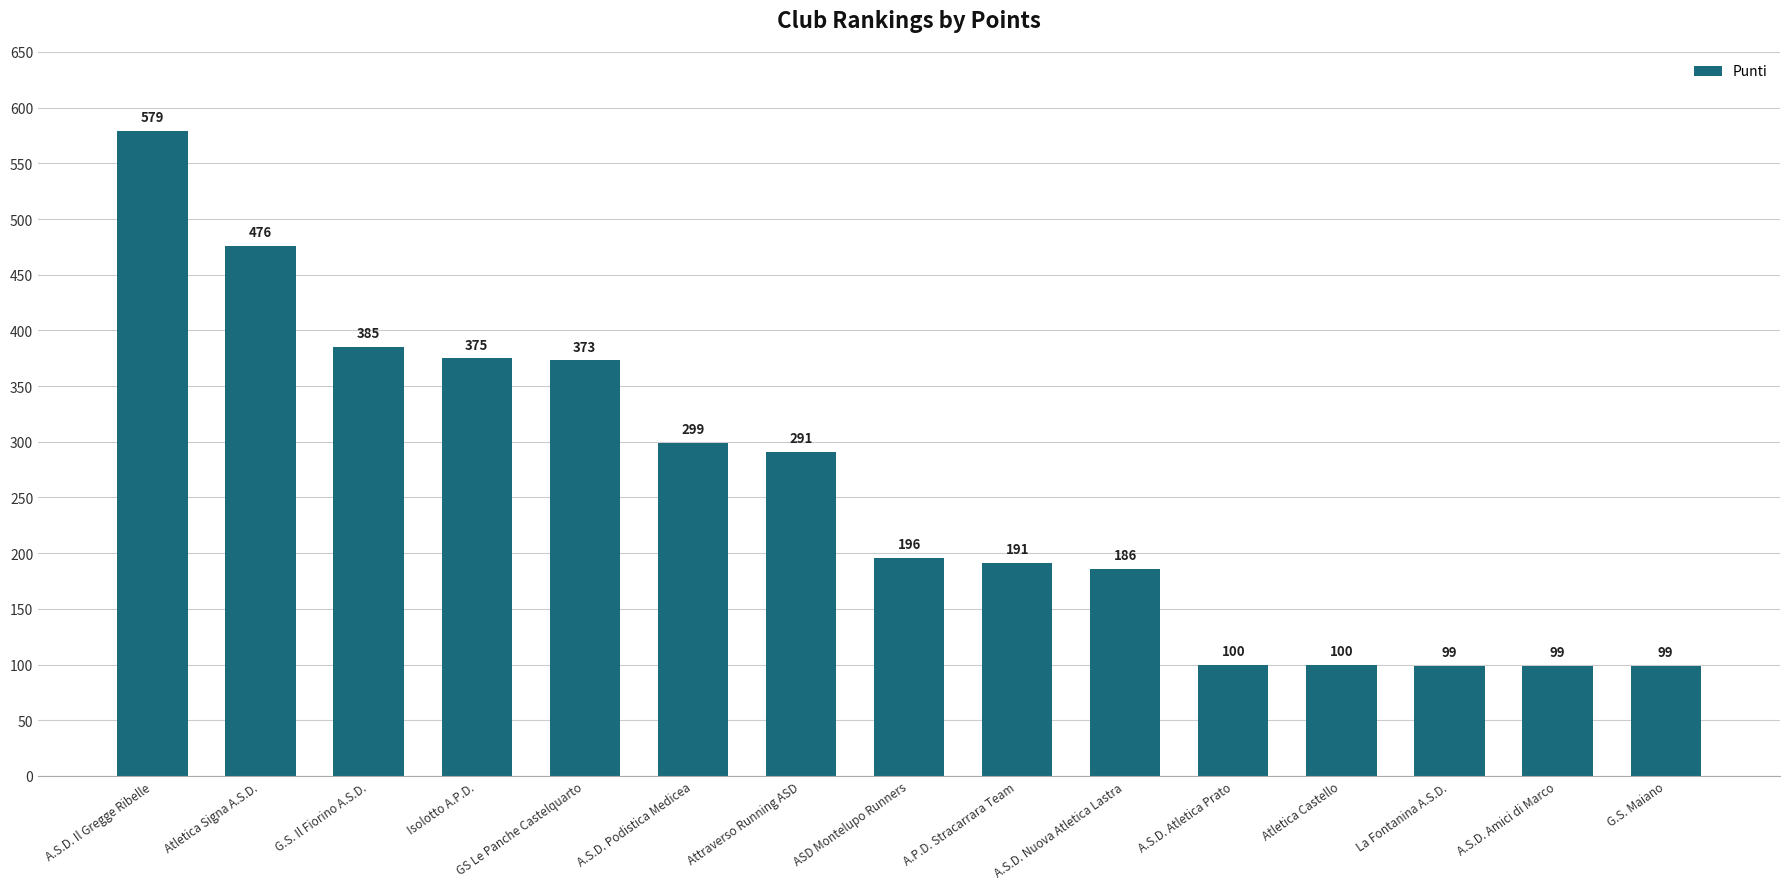

What is the label of the 10th bar from the right?

A.S.D. Podistica Medicea